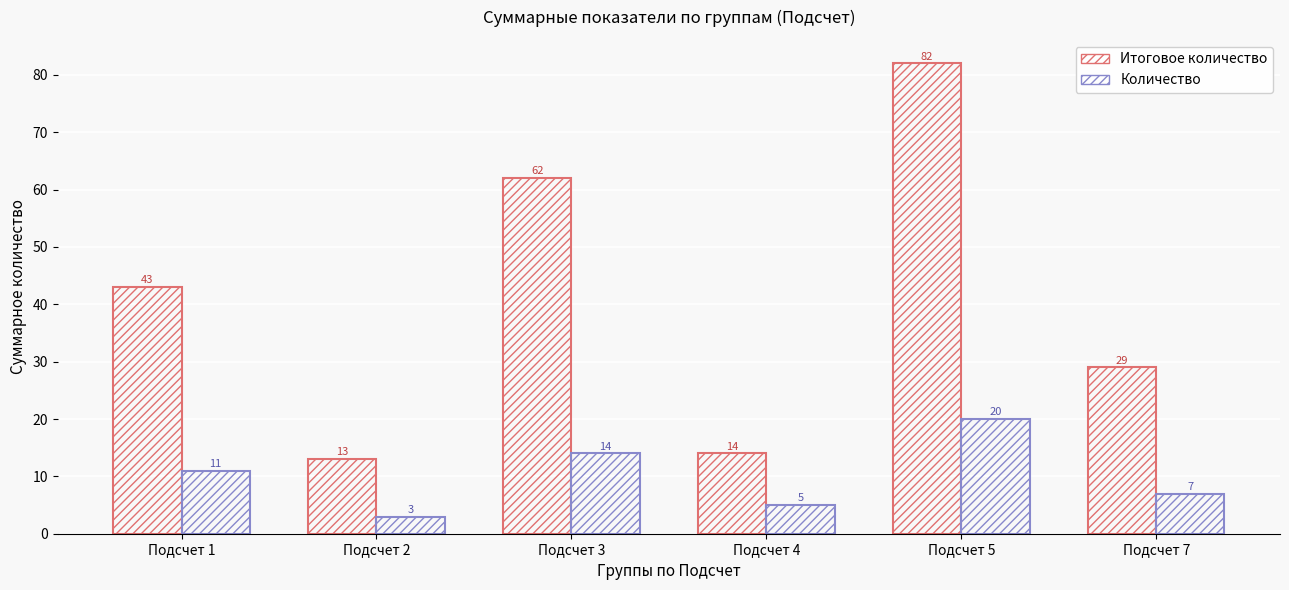

Reading left to right, extract all data points from this chart.

Итоговое количество: Подсчет 1=43	Подсчет 2=13	Подсчет 3=62	Подсчет 4=14	Подсчет 5=82	Подсчет 7=29
Количество: Подсчет 1=11	Подсчет 2=3	Подсчет 3=14	Подсчет 4=5	Подсчет 5=20	Подсчет 7=7